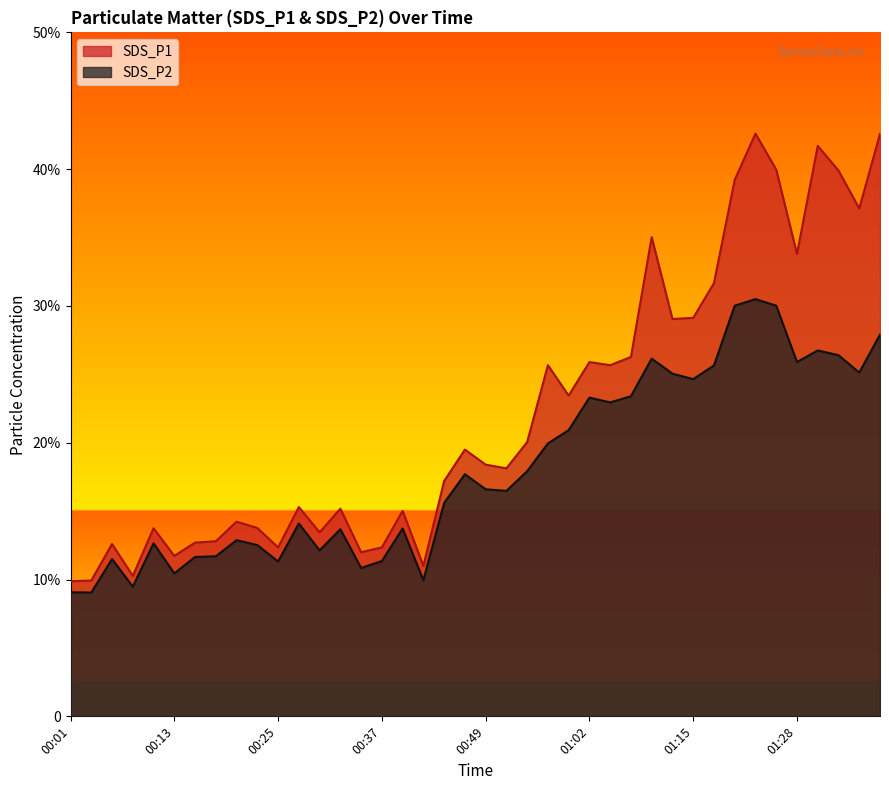

What is the difference between the SDS_P2 values at 01:22 and 01:17?

4.9